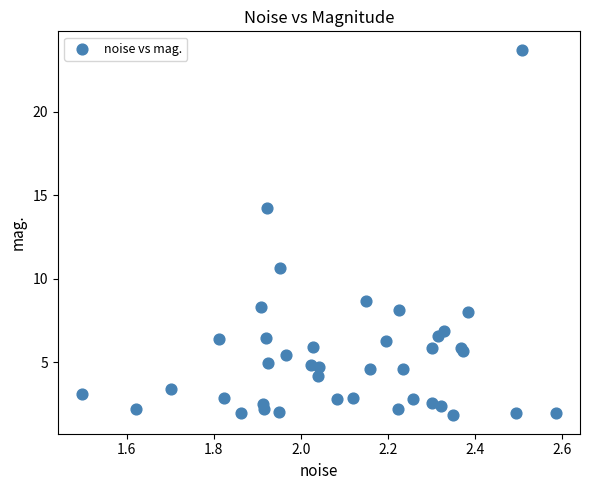

What Y value in the scatter plot is closest to 12?

10.6